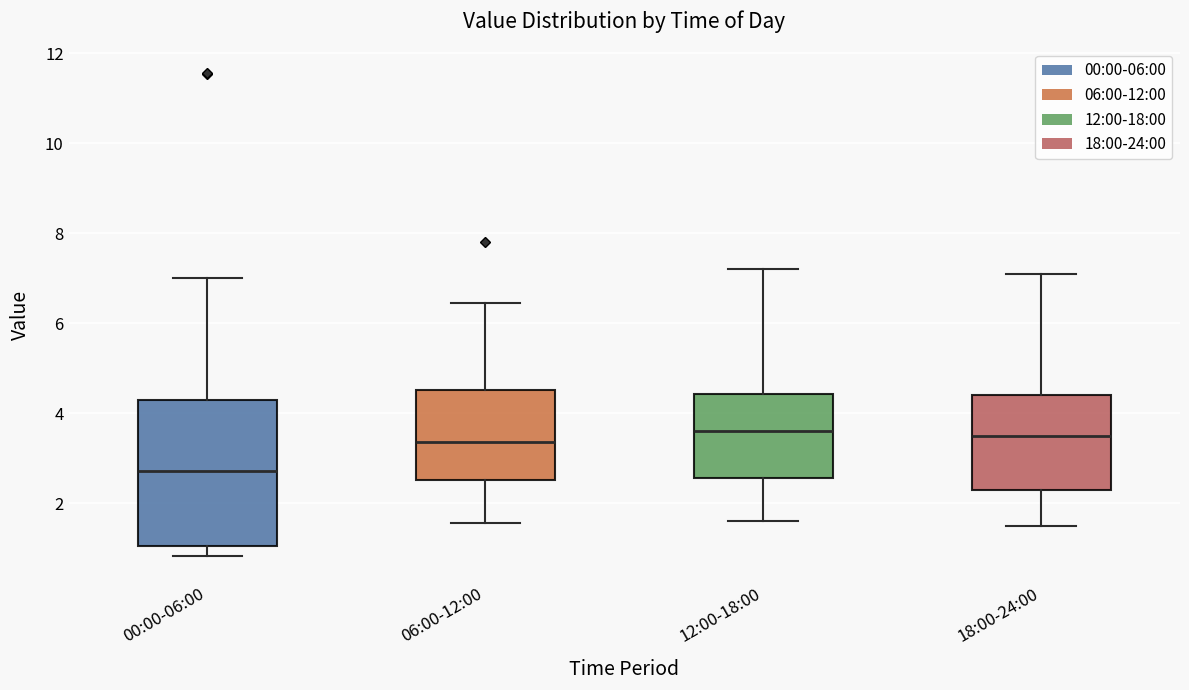

Which box has the lowest median line?

00:00-06:00